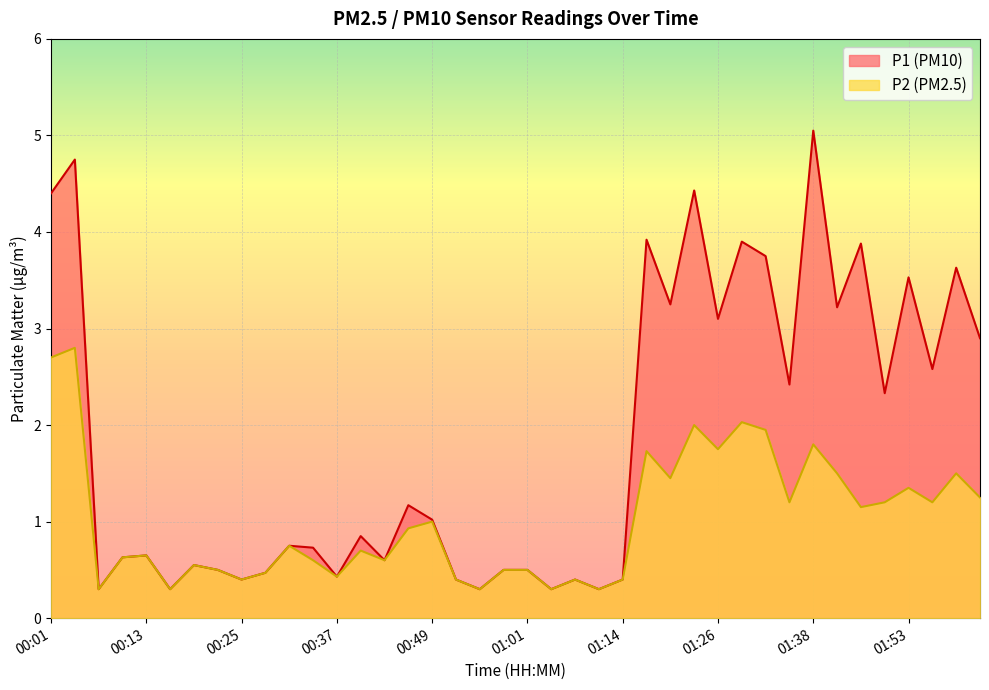

True or false: P1 has a value of 0.5 at 01:01.

True